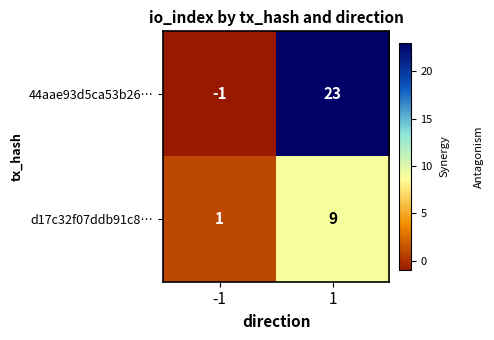

Reading left to right, transcribe all the data shown in this chart.

44aae93d5ca53b26…: -1	23
d17c32f07ddb91c8…: 1	9